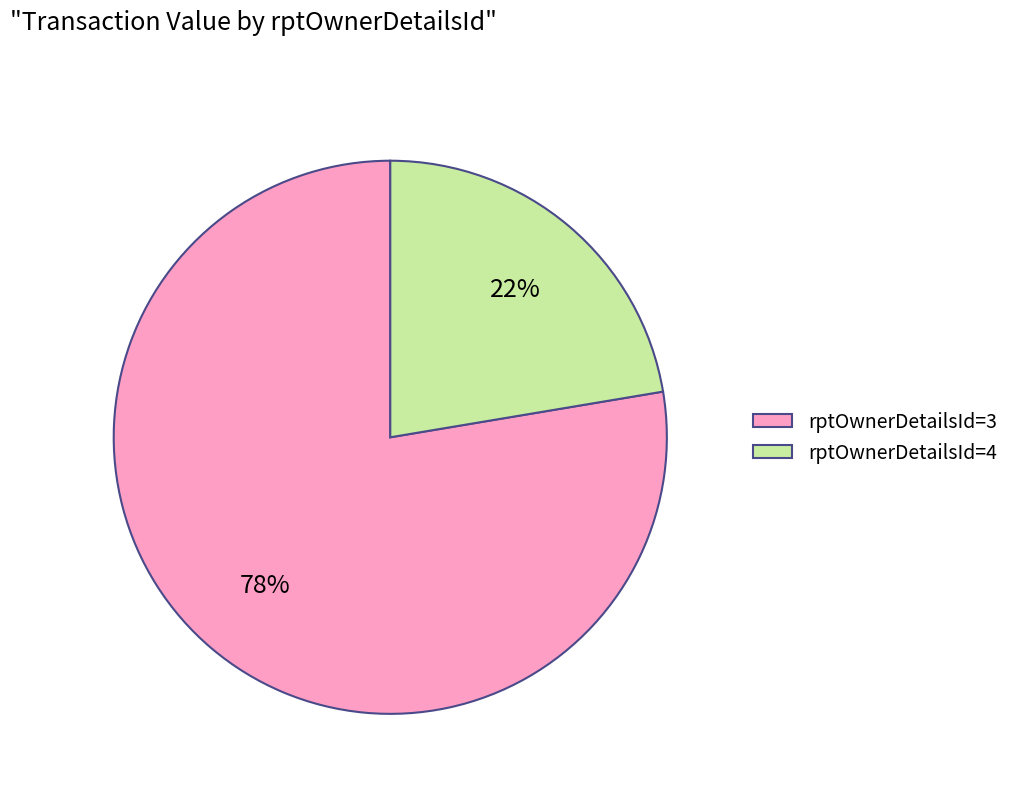

Combined, do rptOwnerDetailsId=4 and rptOwnerDetailsId=3 account for over 50%?

Yes